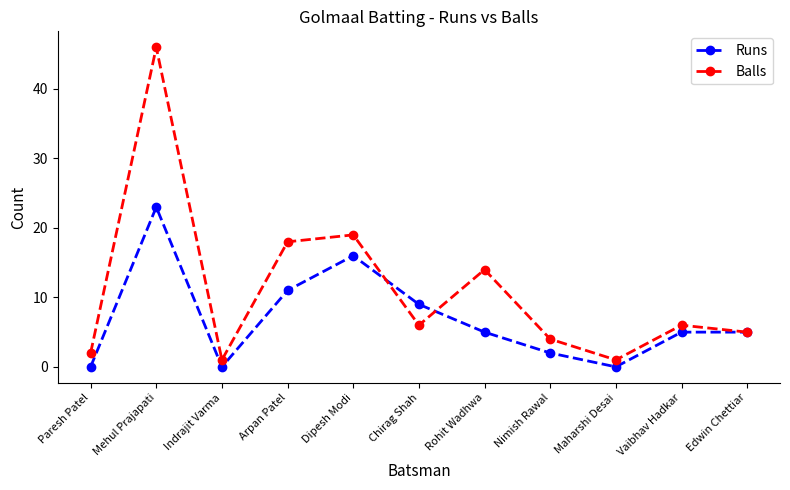

What is the difference between the maximum and minimum values in the Balls series?

45